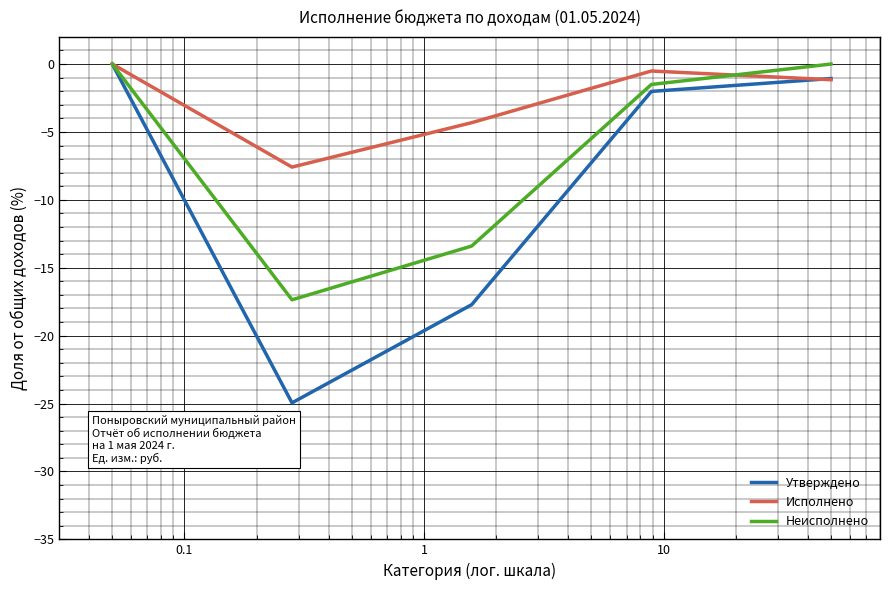

Which series has the largest total across all categories?

Исполнено